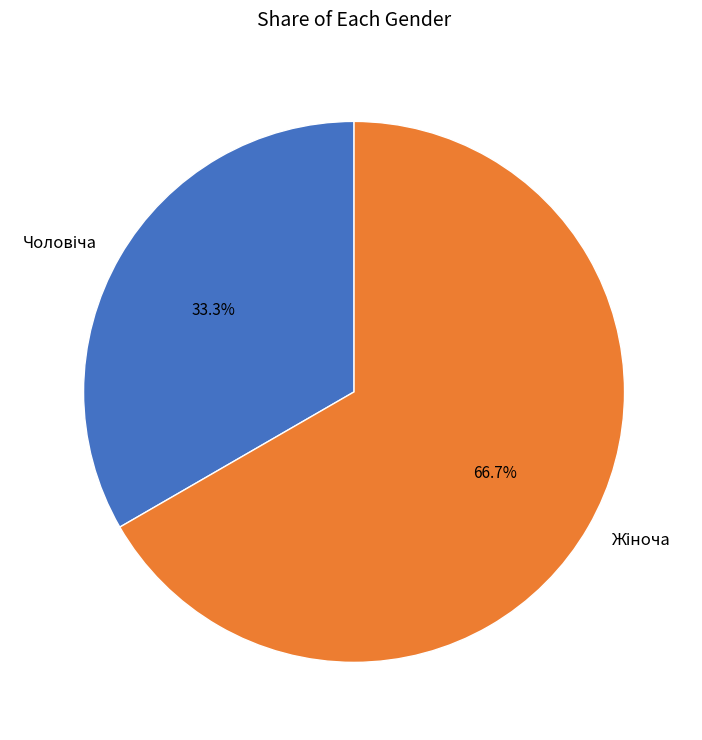

To the nearest percent, what is the difference between the largest and smallest slice percentages?

33%